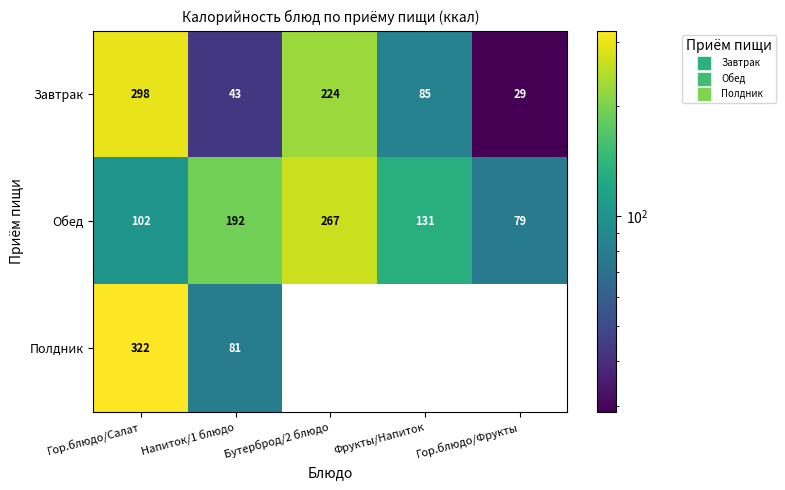

What is the sum of the Завтрак values at Фрукты/Напиток and Гор.блюдо/Фрукты?

113.6